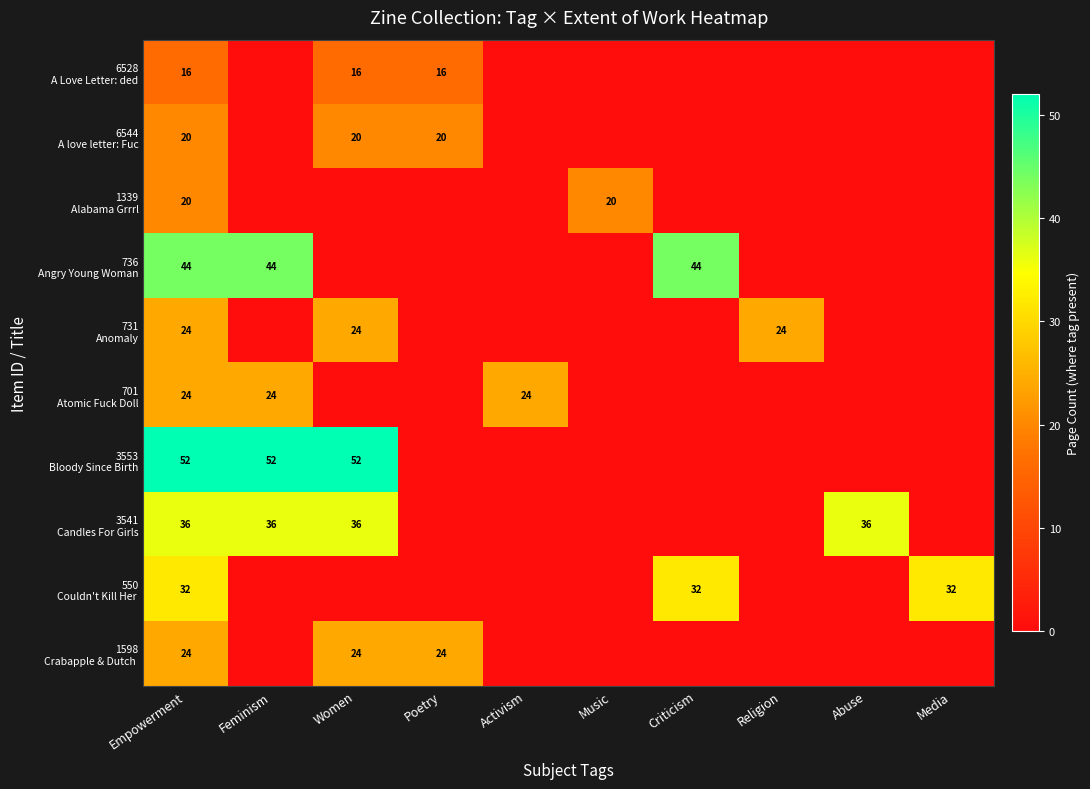

List the series in order of their peak value, lowest first.

6528 A Love Letter: ded, 6544 A love letter: Fuc, 1339 Alabama Grrrl, 731 Anomaly, 701 Atomic Fuck Doll, 1598 Crabapple & Dutch, 550 Couldn't Kill Her, 3541 Candles For Girls, 736 Angry Young Woman, 3553 Bloody Since Birth